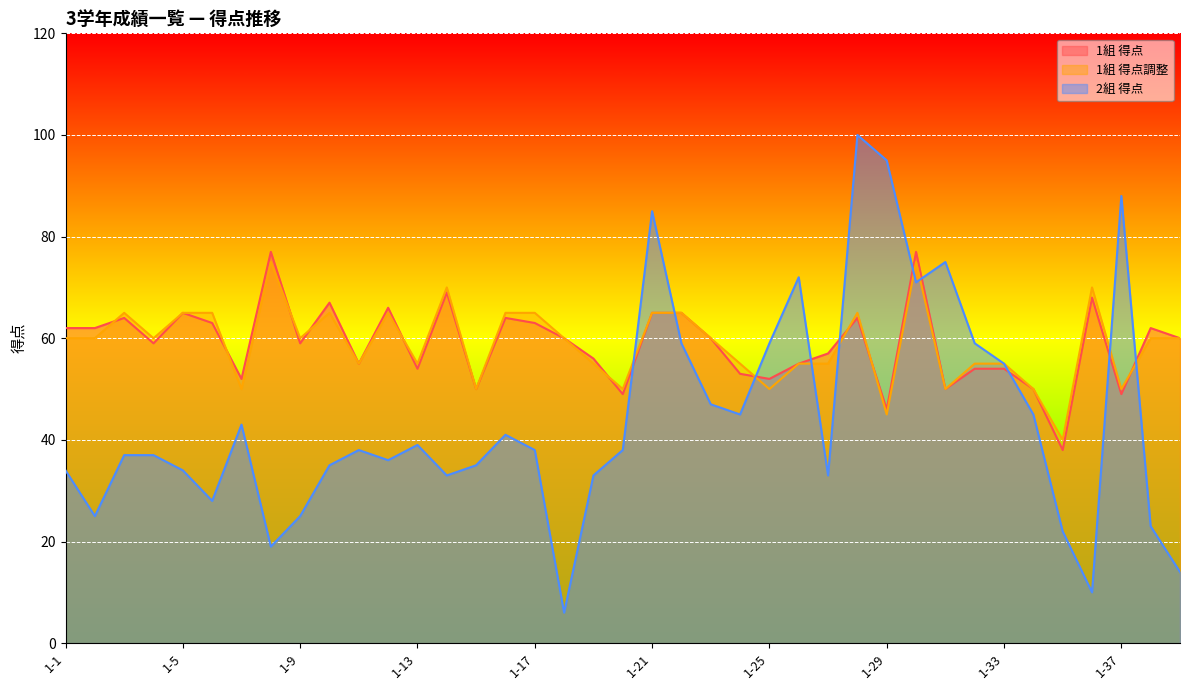

Where does the 2組 得点 series first go above 38?

1-7